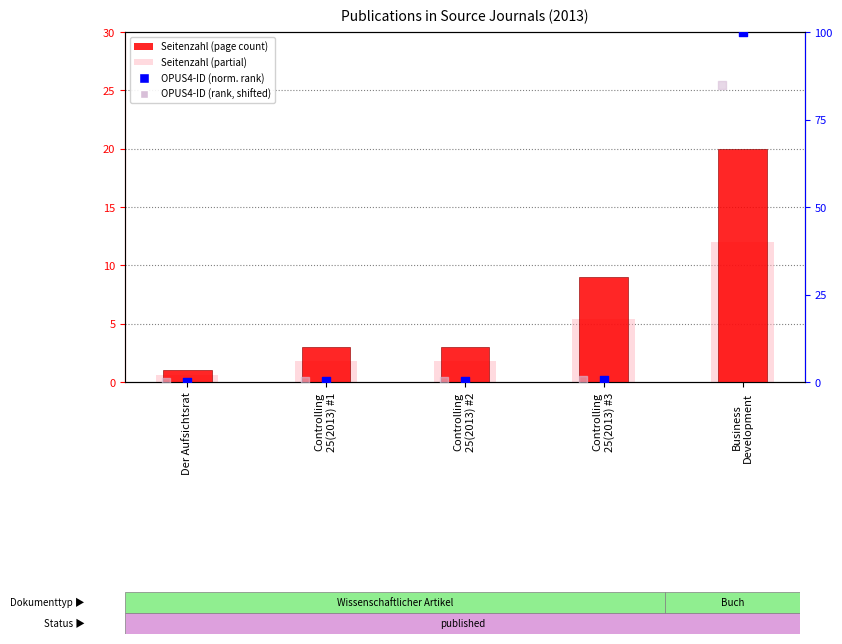

Which series has the widest spread of Y values?

OPUS4-ID (percentile rank)